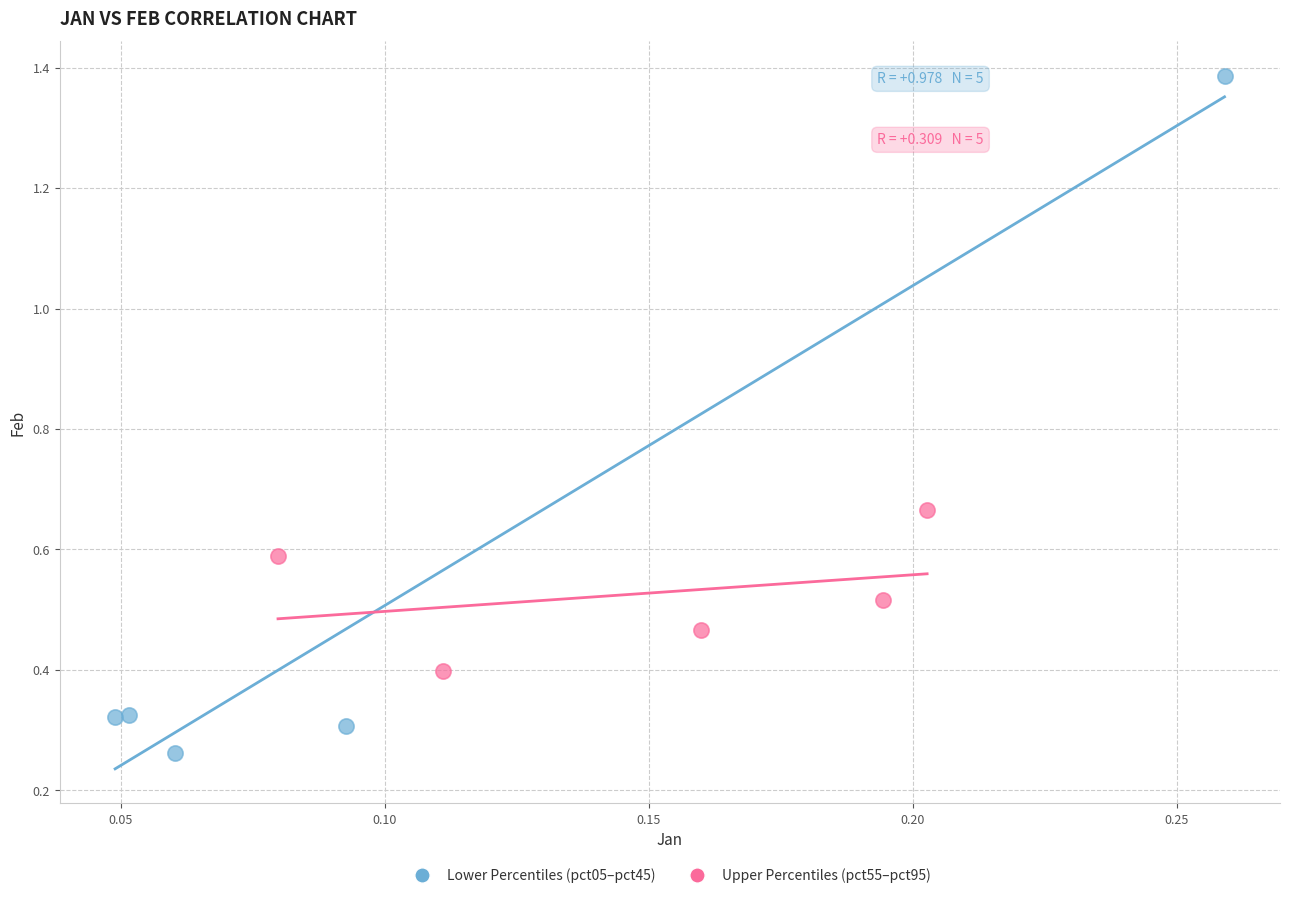

Which series contains the highest Y value?

Lower Percentiles (pct05–pct45)